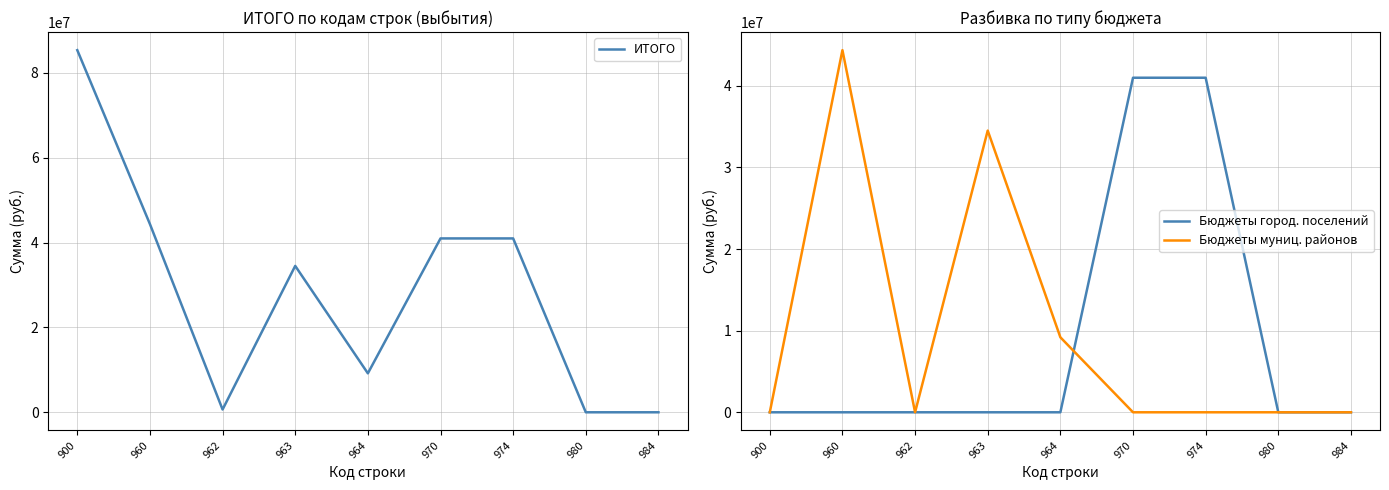

Which category has the highest value in the ИТОГО series?

900